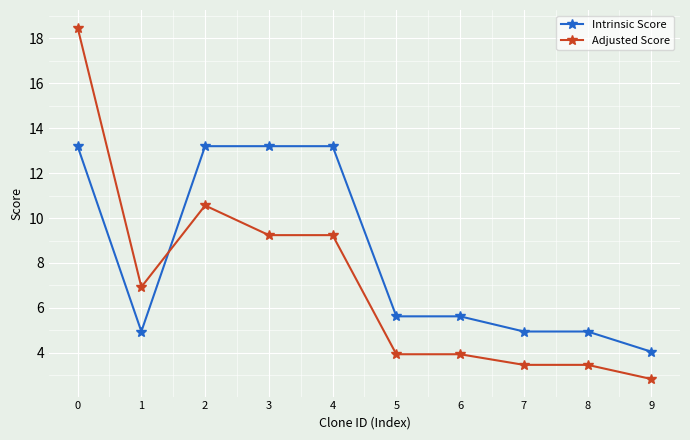

Is it true that Adjusted Score equals 9.2 at 4?

True